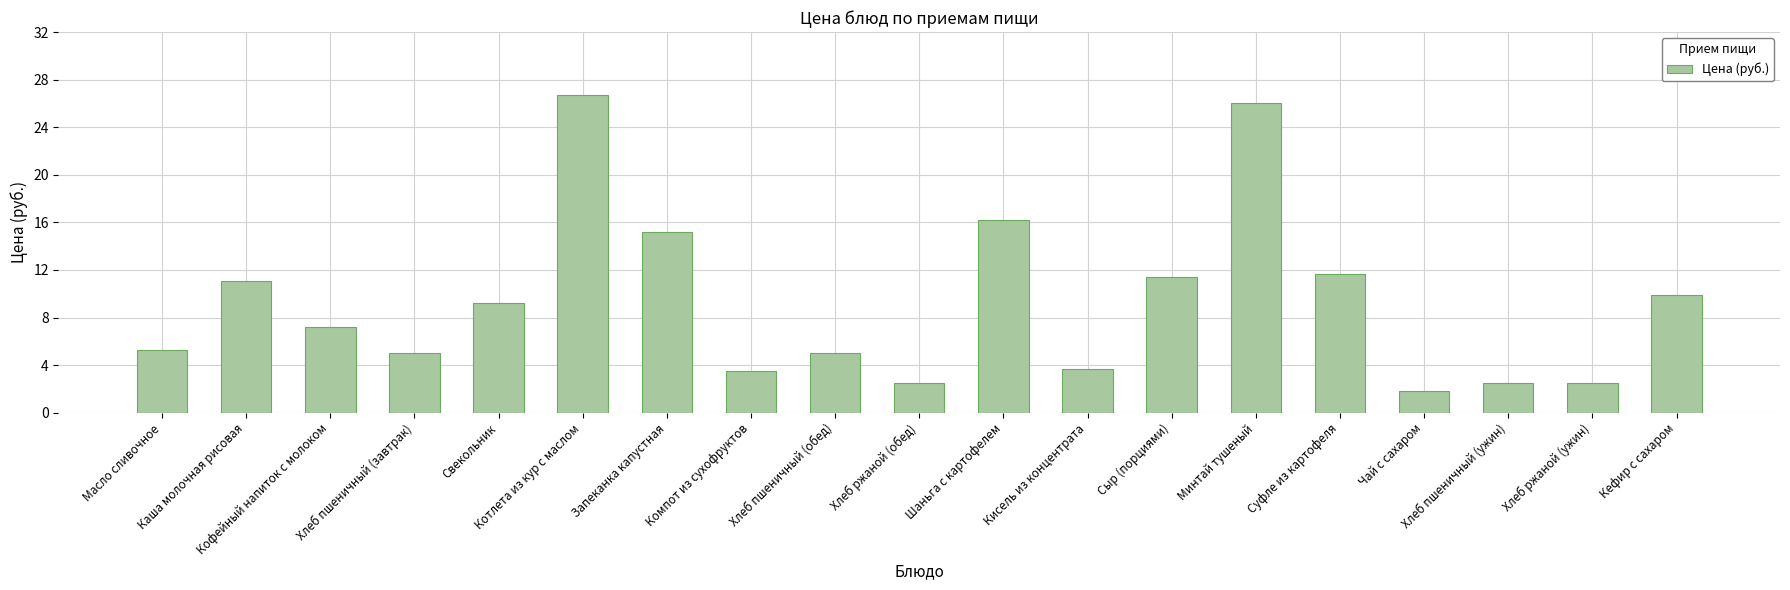

What is the maximum value shown in the chart?

26.7